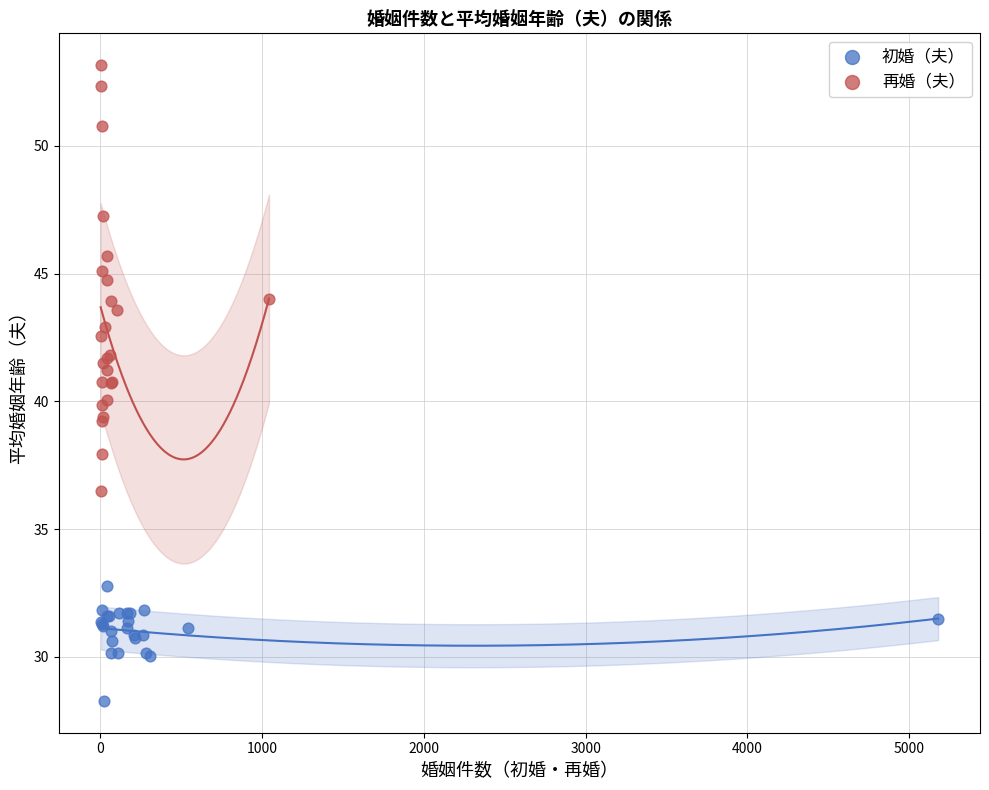

Which series contains the highest Y value?

再婚（夫）